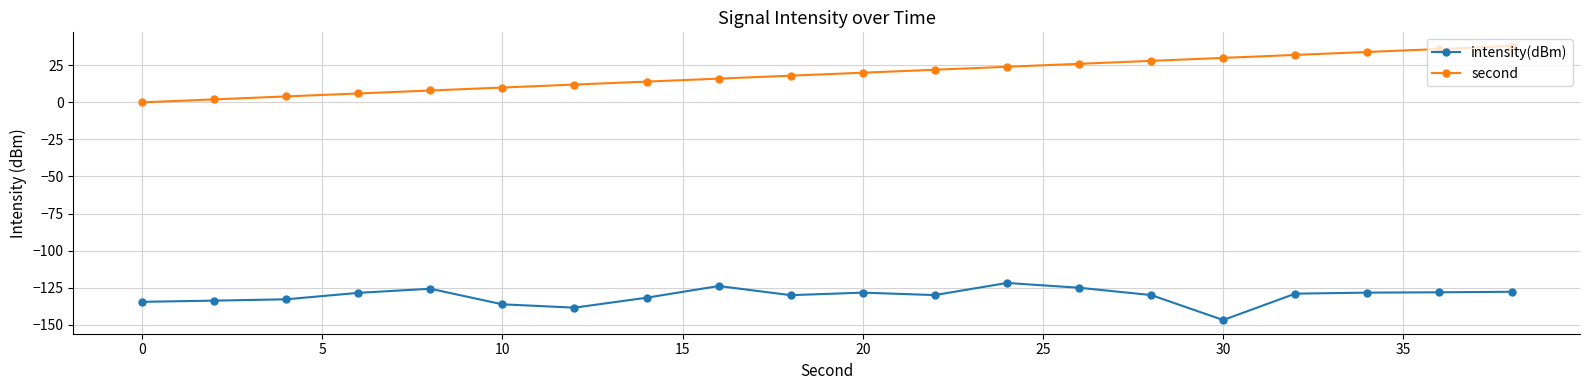

True or false: second and intensity(dBm) intersect in this chart.

False